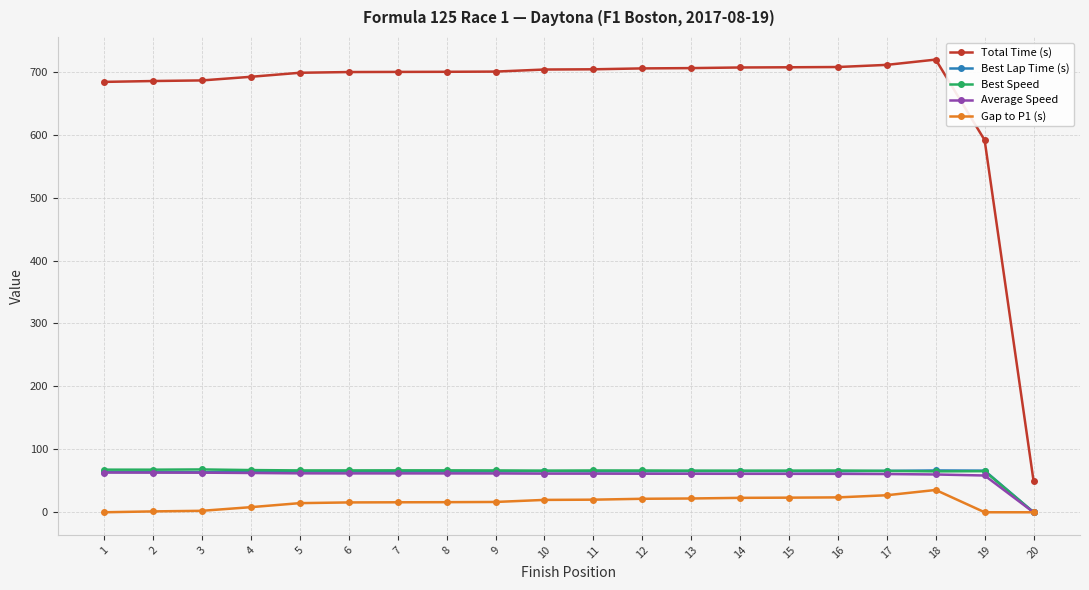

True or false: Best Lap Time (s) and Total Time (s) intersect in this chart.

False